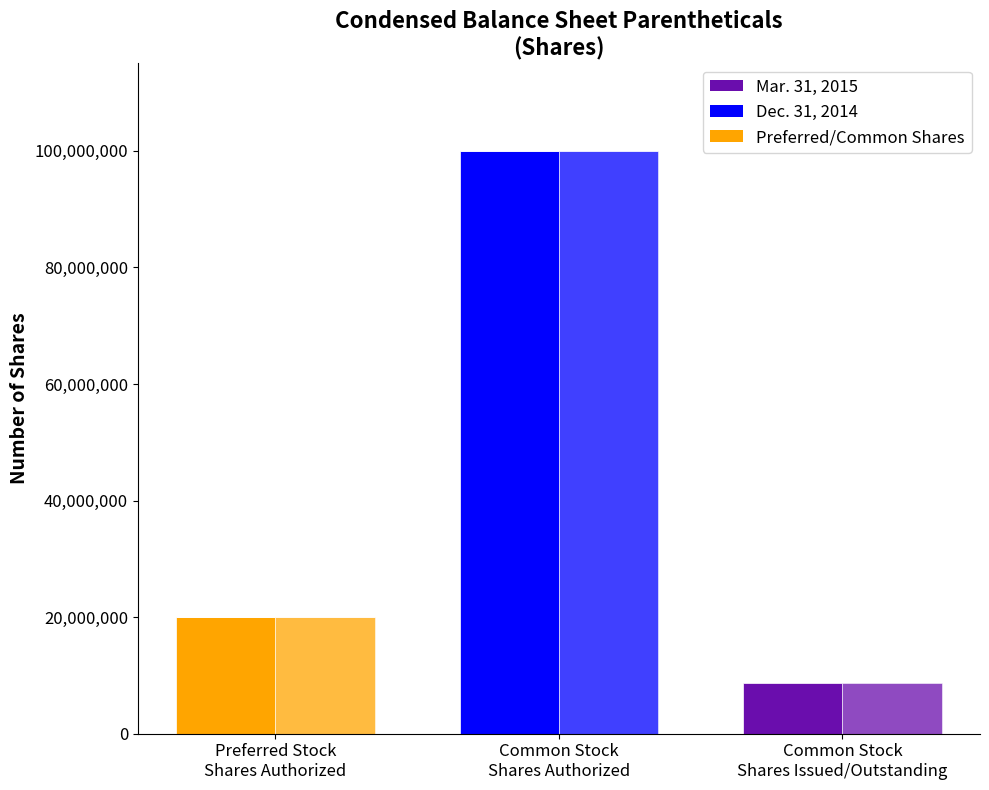

What is the average value of the Dec. 31, 2014 series?

6666667